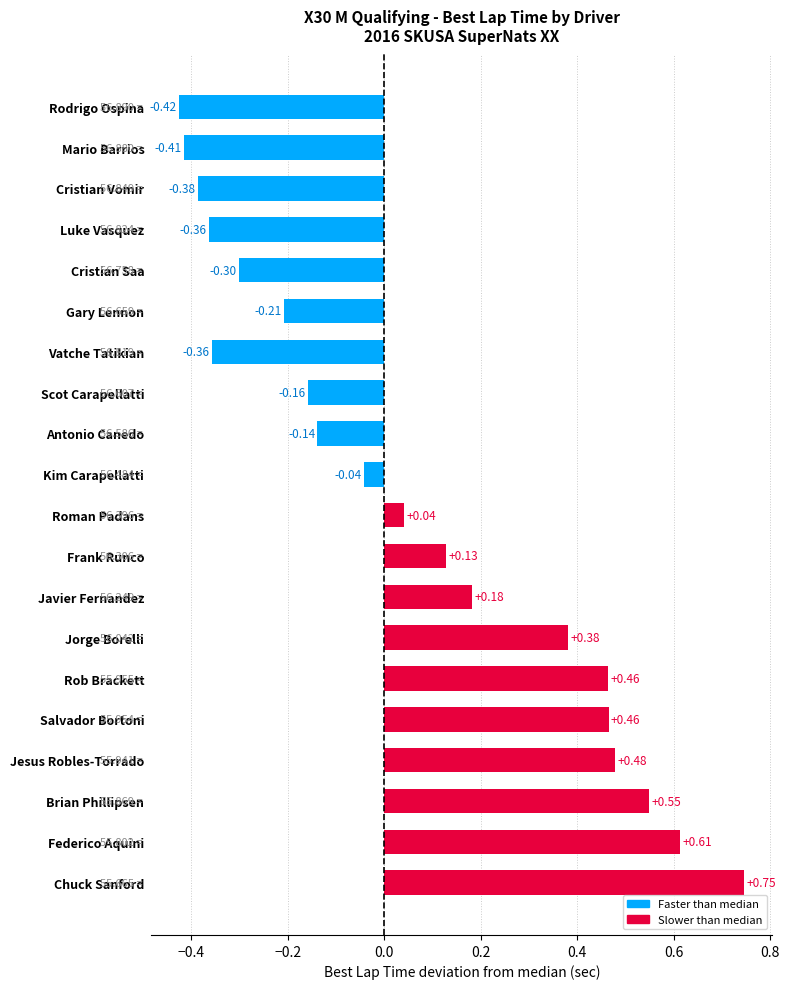

How many negative values are there?

10